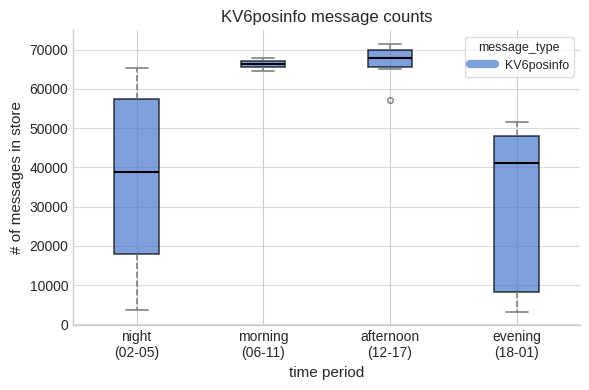

Reading left to right, transcribe this box plot: for each box, give where its median line is, the range the box spans, and where its two whiskers end, as read against the y-axis. The values are not printed on the chart, so give them approximately, as read against the axis.

night (02-05): median 39000, box 18000 to 57000, whiskers 4000 to 65000
morning (06-11): median 66000, box 65000 to 67000, whiskers 64000 to 68000
afternoon (12-17): median 68000, box 66000 to 70000, whiskers 65000 to 71000
evening (18-01): median 41000, box 8000 to 48000, whiskers 3000 to 52000